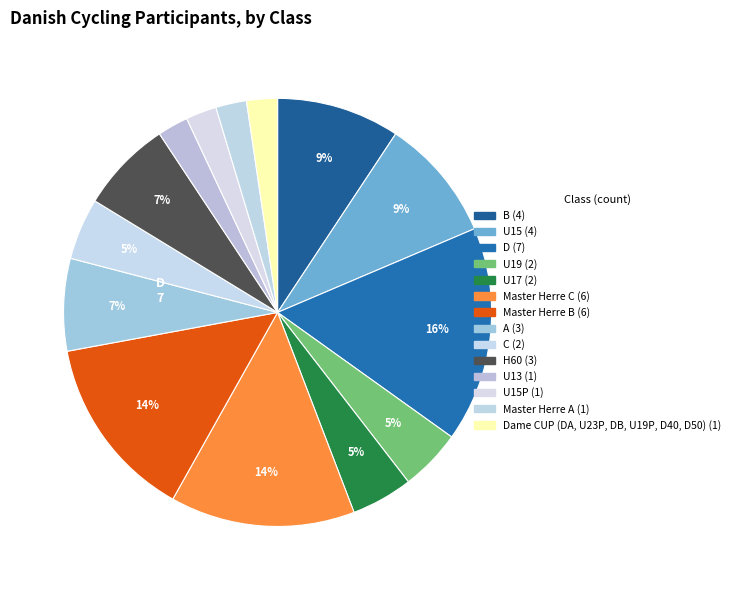

Count the number of slices in the pie.

14